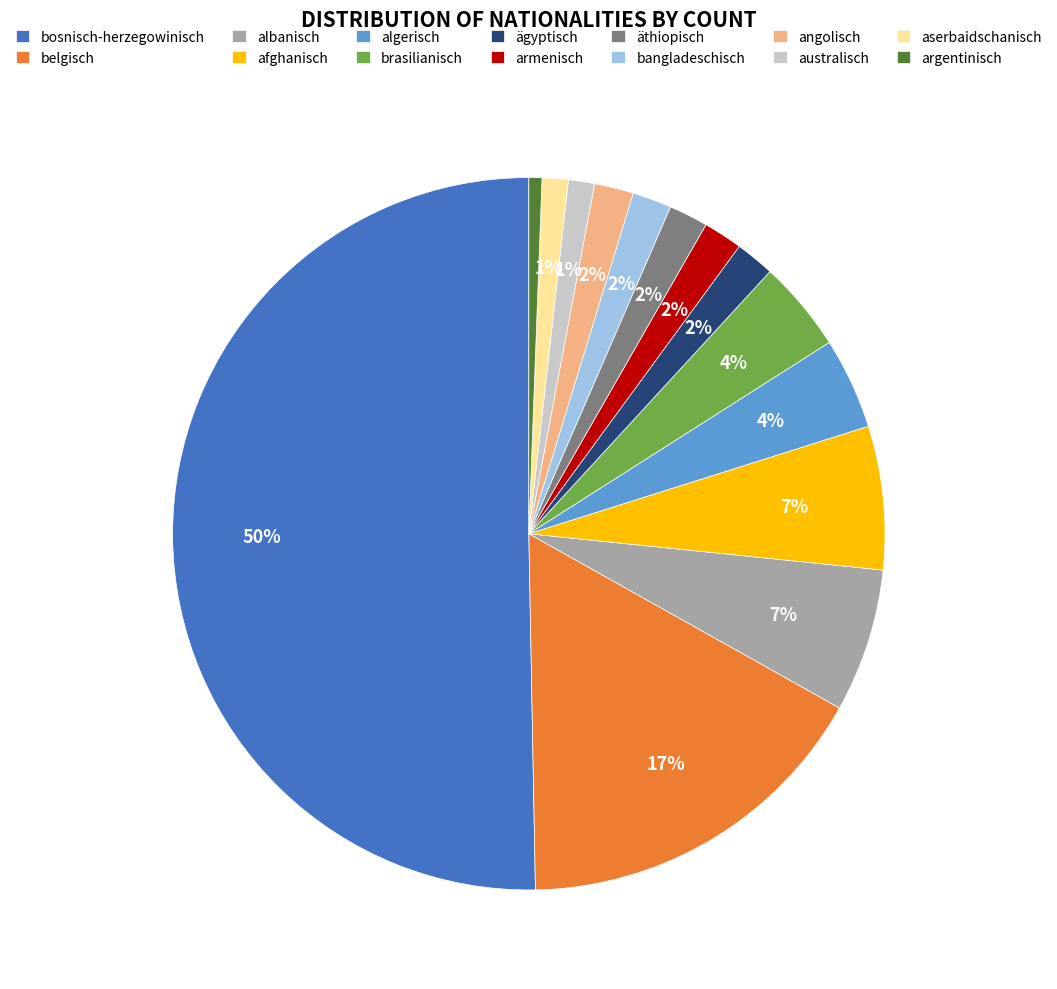

What is the ratio of the value at afghanisch to the value at albanisch?

1.0